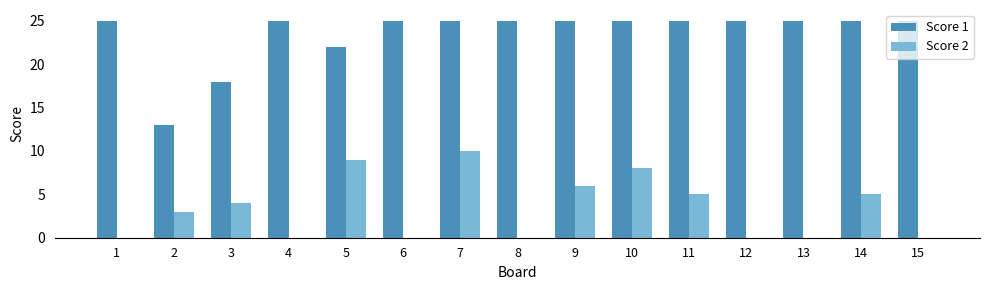

Which category has the highest value in the Score 2 series?

7